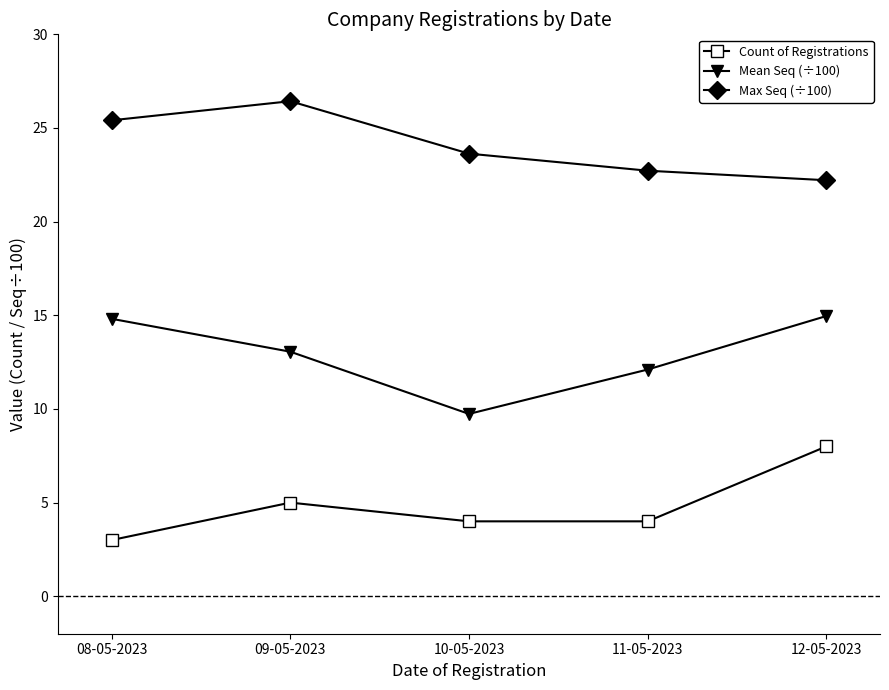

In Count of Registrations, how many points are higher than both neighbors (excluding endpoints)?

1